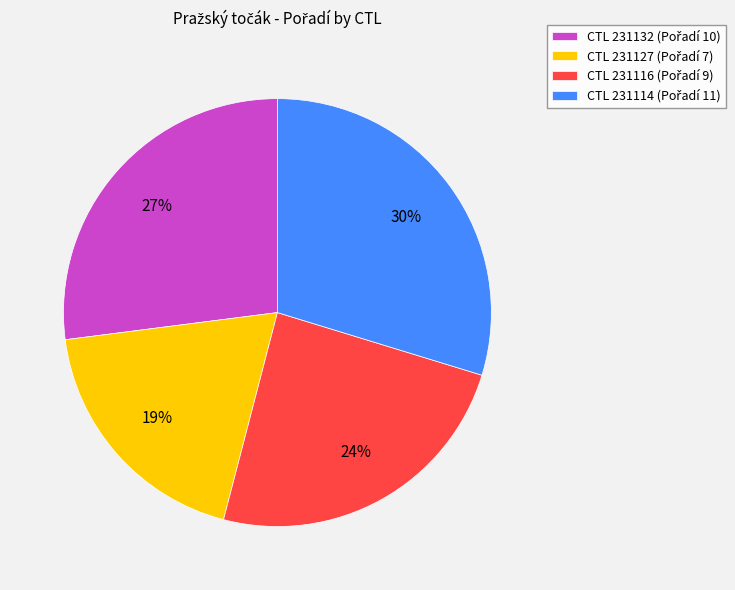

Count the number of slices in the pie.

4